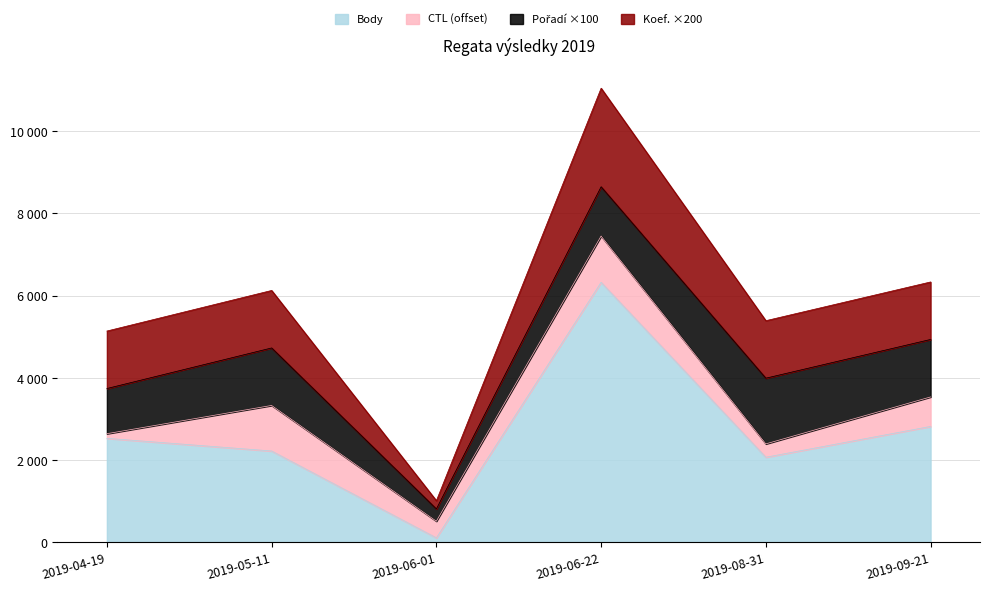

At which category is the sum across all series the highest?

2019-06-22